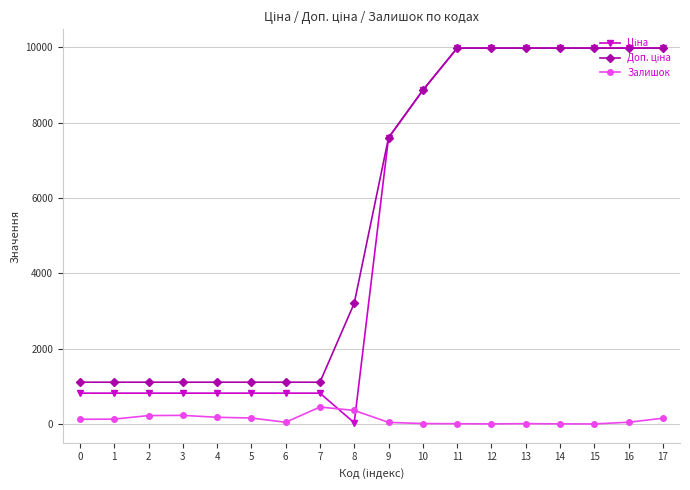

What is the maximum value shown in the chart?

9975.0